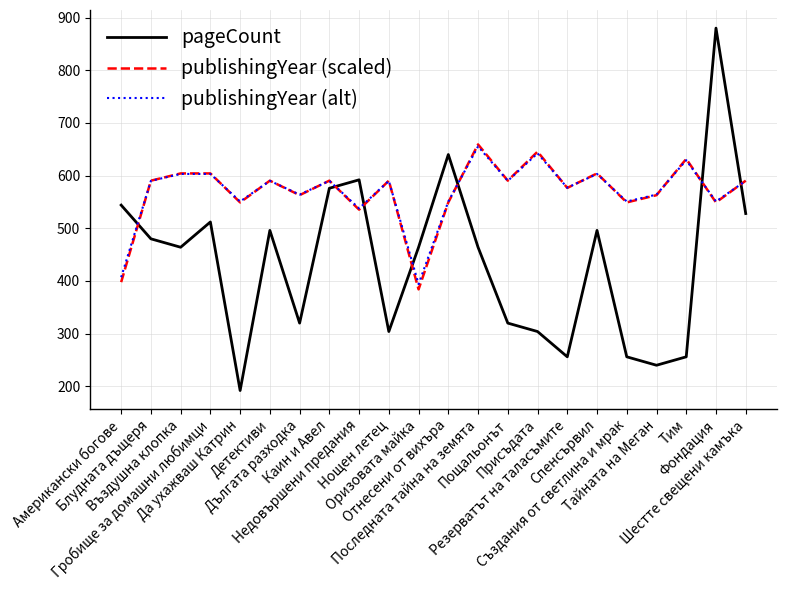

Which category has the lowest value across all series?

Да ухажваш Катрин